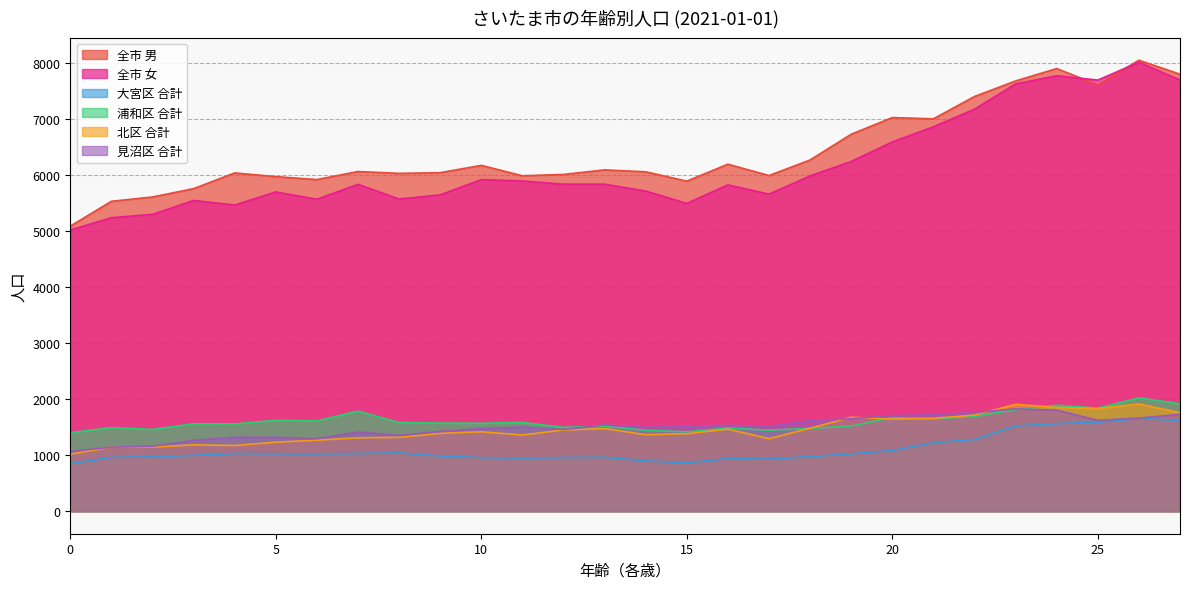

Rank the series at 21 from lowest to highest value.

大宮区 合計, 浦和区 合計, 北区 合計, 見沼区 合計, 全市 女, 全市 男